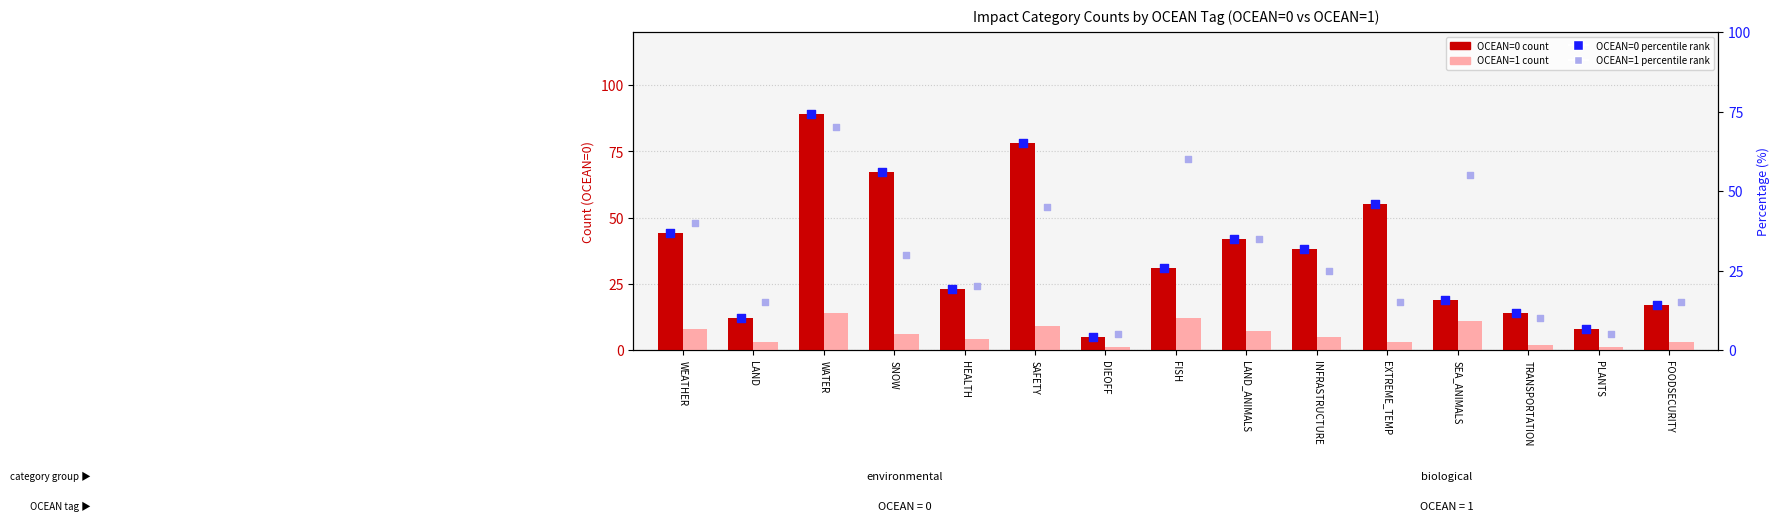

Which series has the widest spread of Y values?

OCEAN=0 count